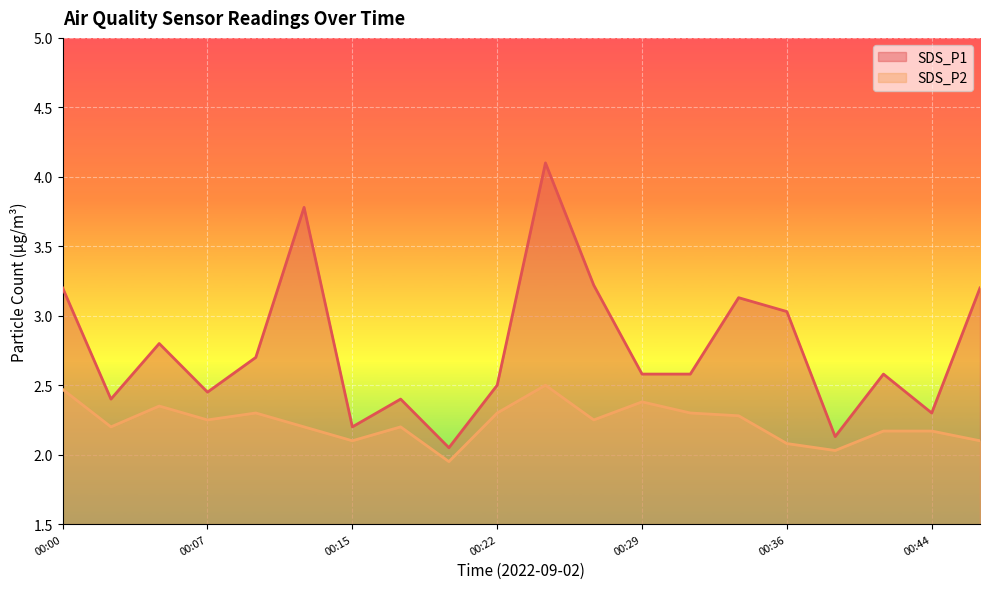

Which category has the highest value across all series?

00:24